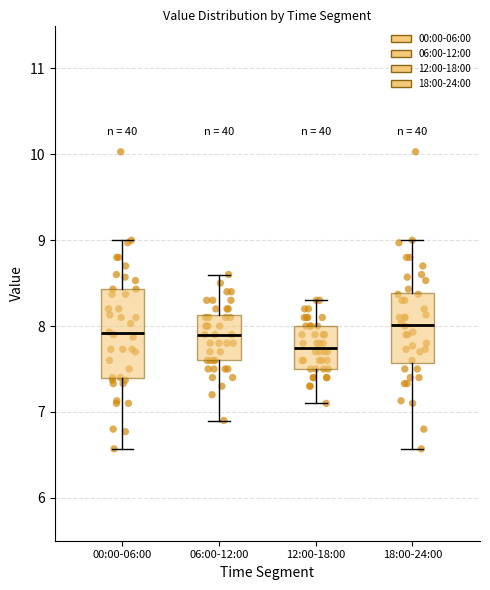

Reading left to right, transcribe this box plot: for each box, give where its median line is, the range the box spans, and where its two whiskers end, as read against the y-axis. The values are not printed on the chart, so give them approximately, as read against the axis.

00:00-06:00: median 7.9, box 7.4 to 8.4, whiskers 6.6 to 9.0
06:00-12:00: median 7.9, box 7.6 to 8.1, whiskers 6.9 to 8.6
12:00-18:00: median 7.8, box 7.5 to 8.0, whiskers 7.1 to 8.3
18:00-24:00: median 8.0, box 7.6 to 8.4, whiskers 6.6 to 9.0